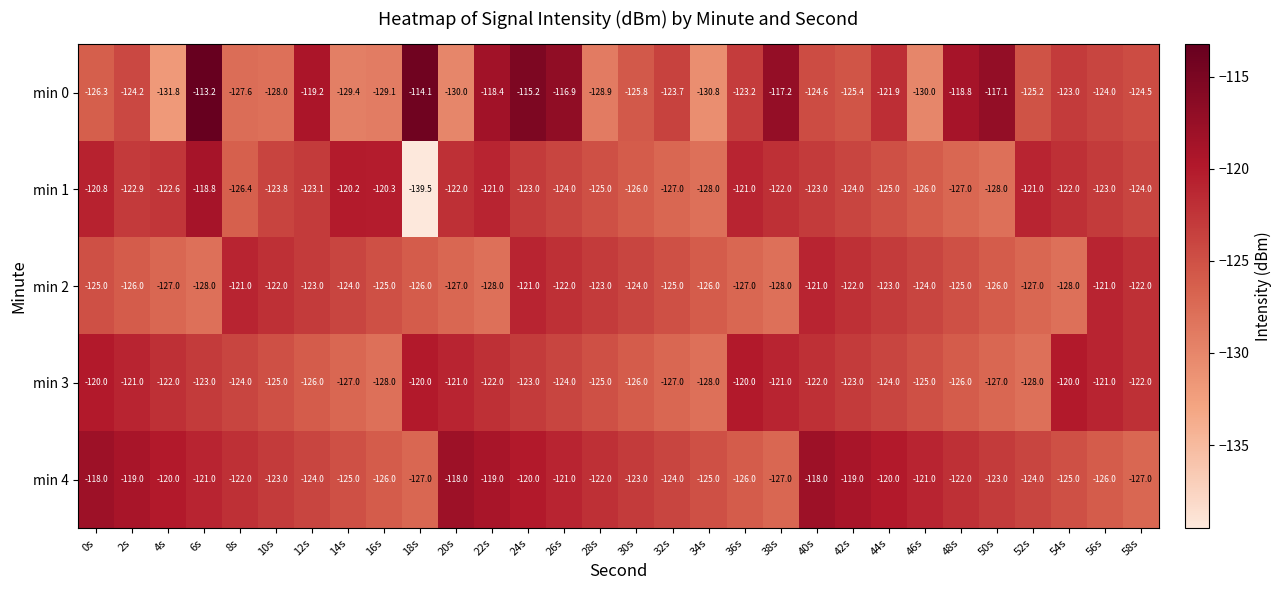

Is it true that min 3 equals -126.0 at 30s?

True